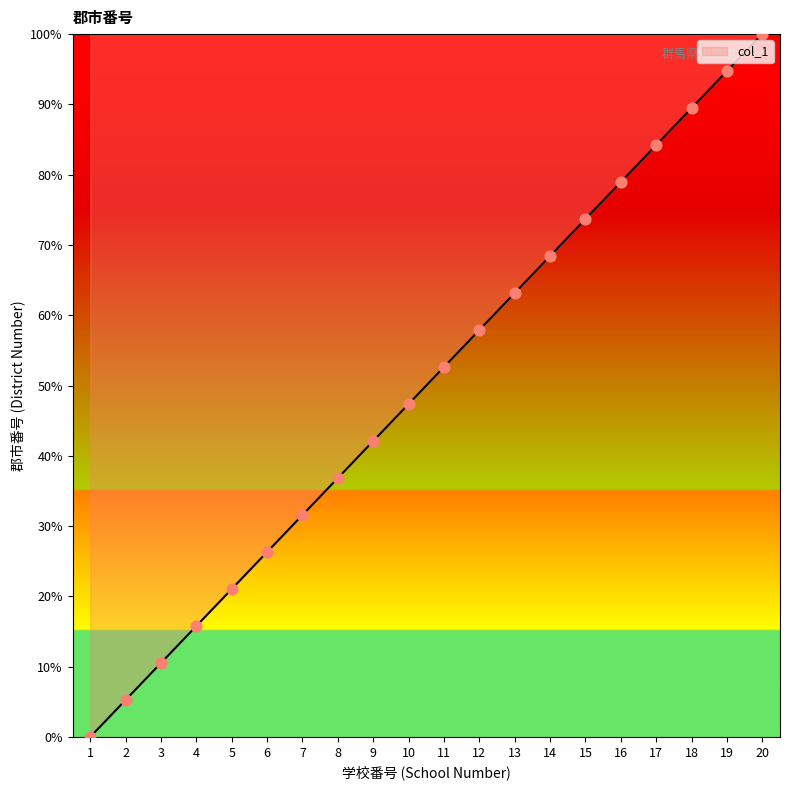

Between 12 and 20, which is larger?

20